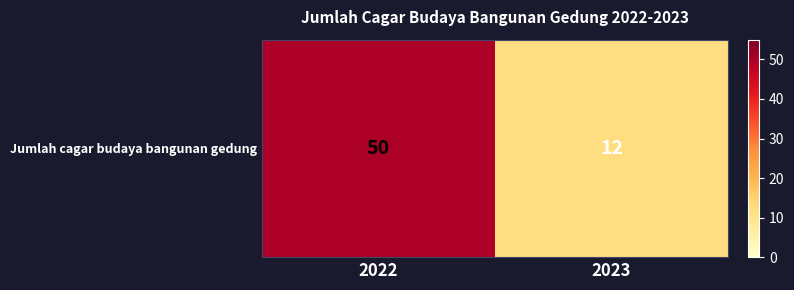

What is the minimum value shown in the chart?

12